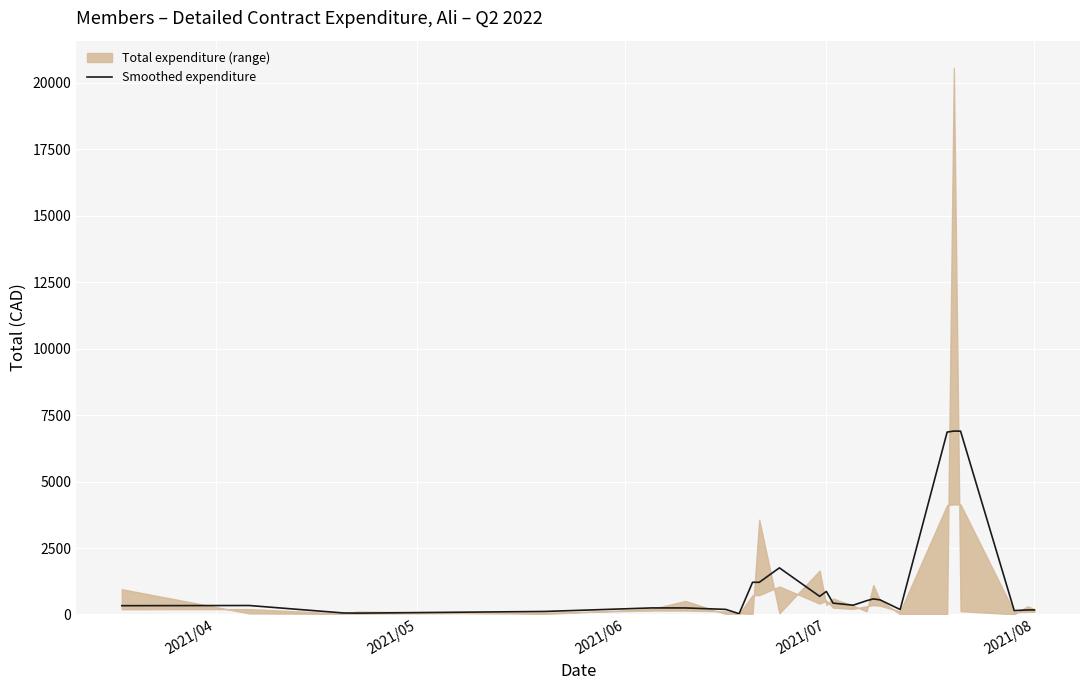

What is the difference between the maximum and minimum values?

6872.4